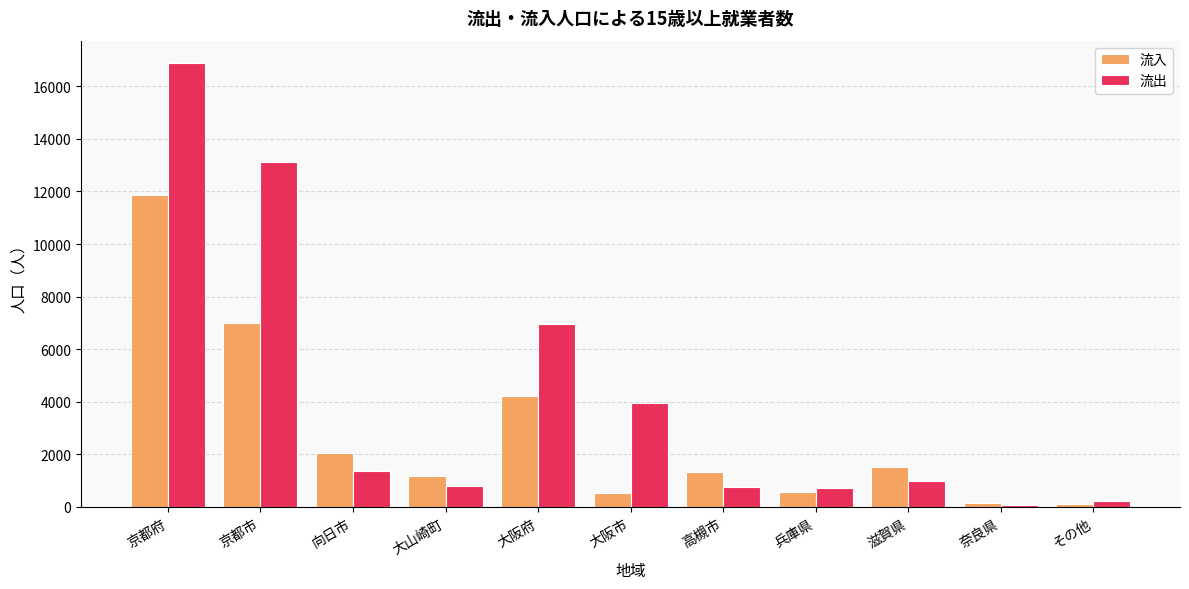

What is the value of the 流出 bar at the 10th from the left?

82